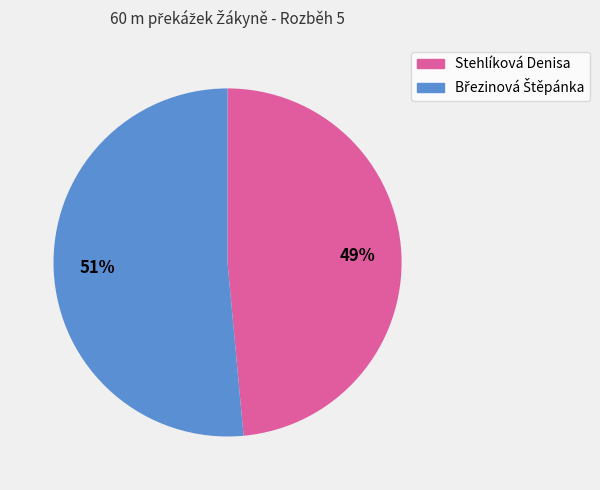

To the nearest percent, what is the average slice percentage?

50%